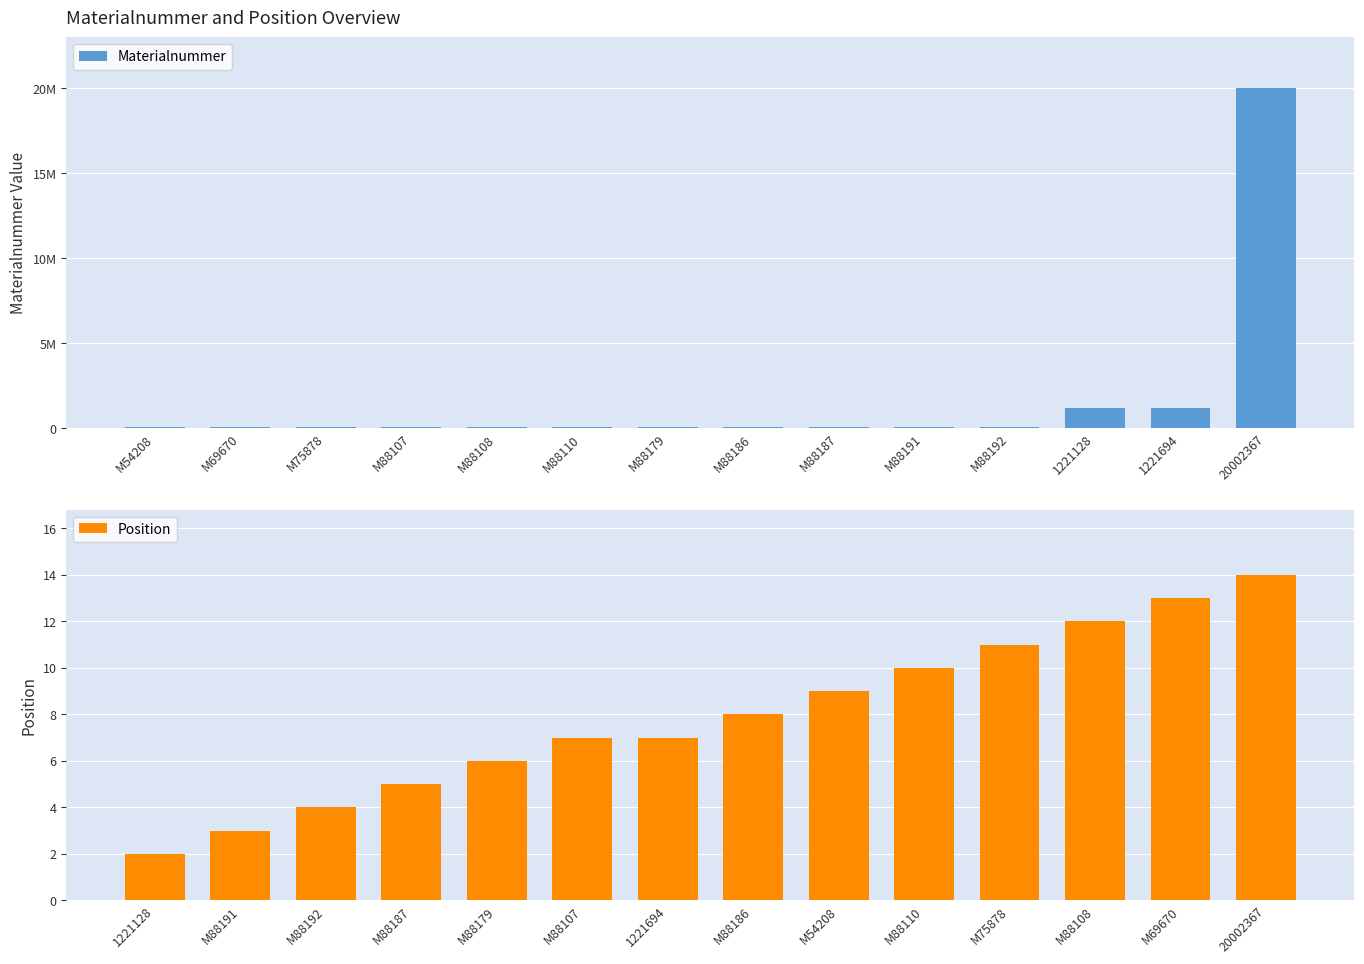

Rank the series by their average value, from highest to lowest.

Materialnummer, Position